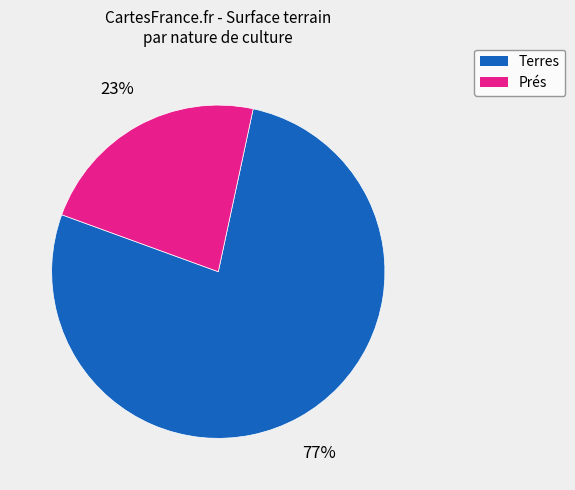

The Prés slice represents 23% of the pie. True or false?

True